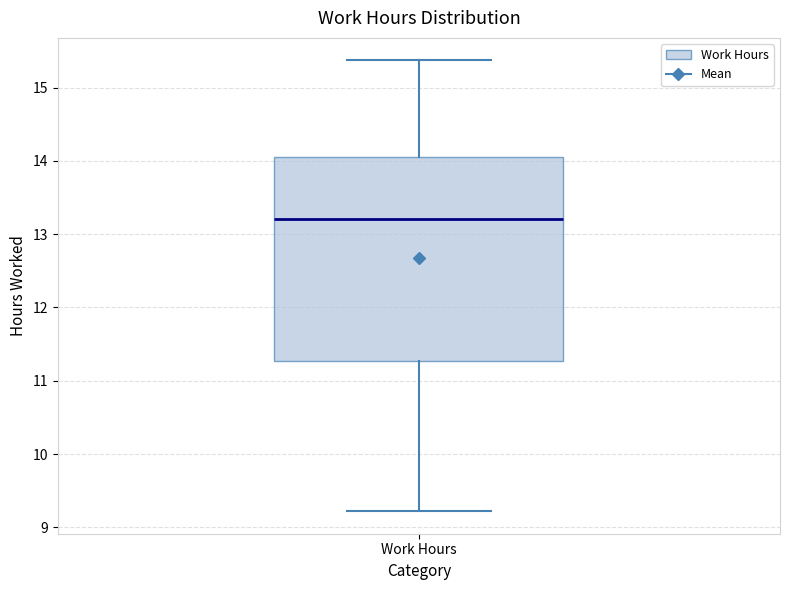

Where does the lower whisker of the box for Work Hours end on the y-axis? The values are not printed on the chart, so give them approximately, as read against the axis.

9.2